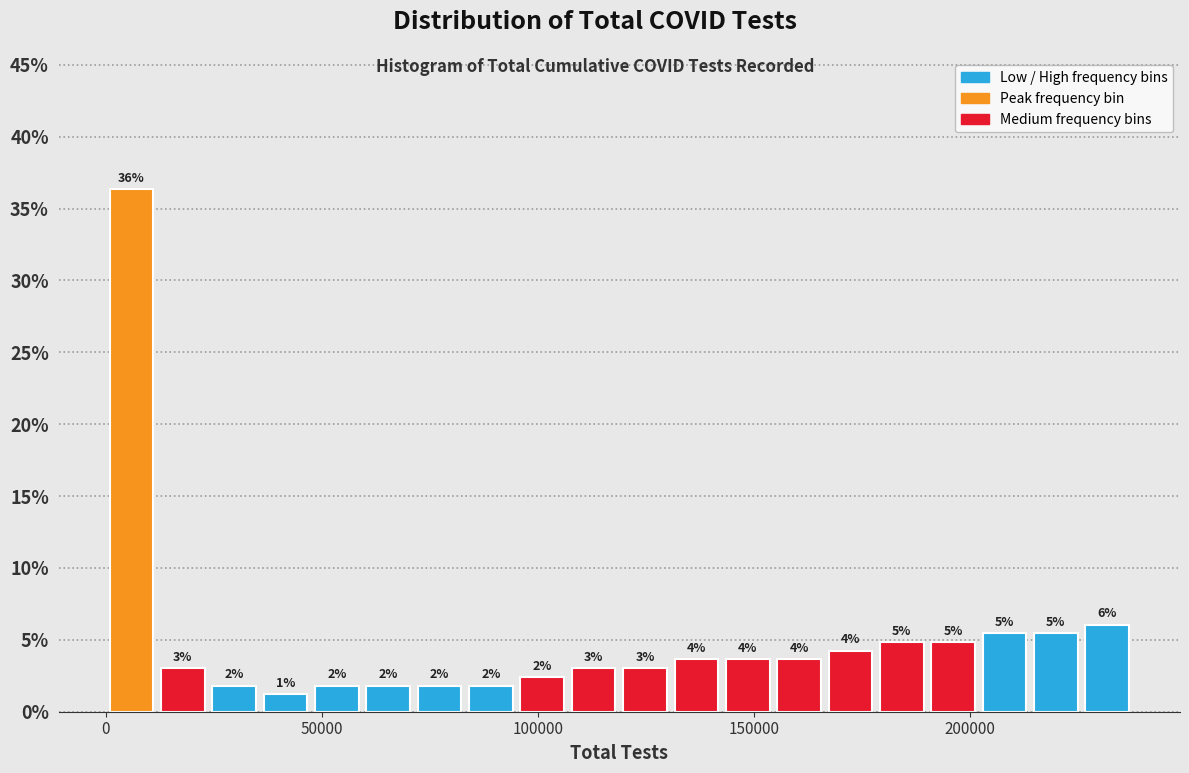

Around what value on the x-axis is the tallest bar? Give the approximate position of its centre, as read against the axis.

5000